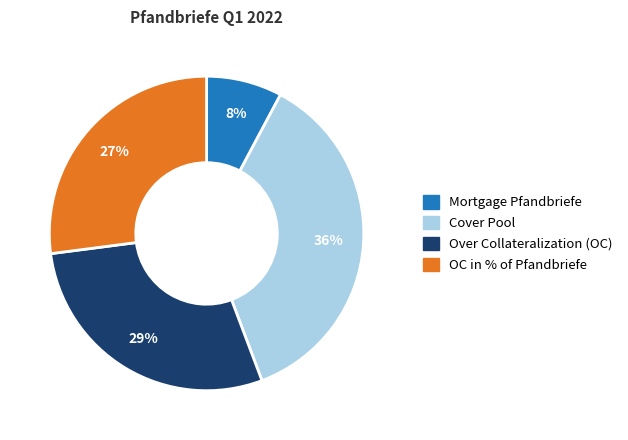

To the nearest percent, what is the average slice percentage?

25%